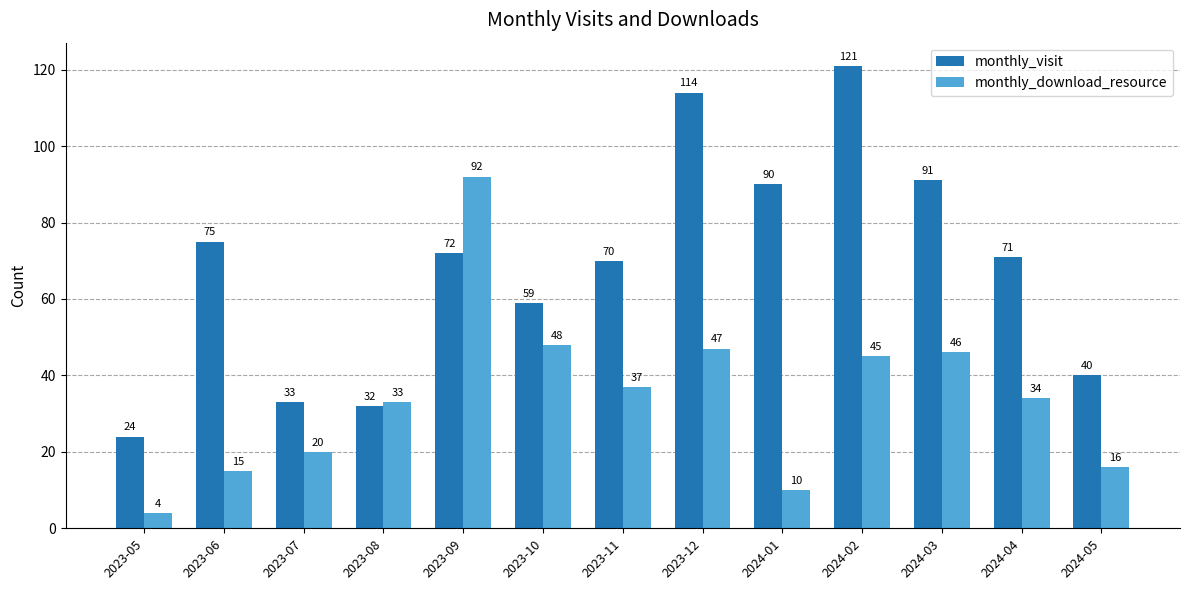

What is the difference between the maximum and minimum values in the monthly_visit series?

97